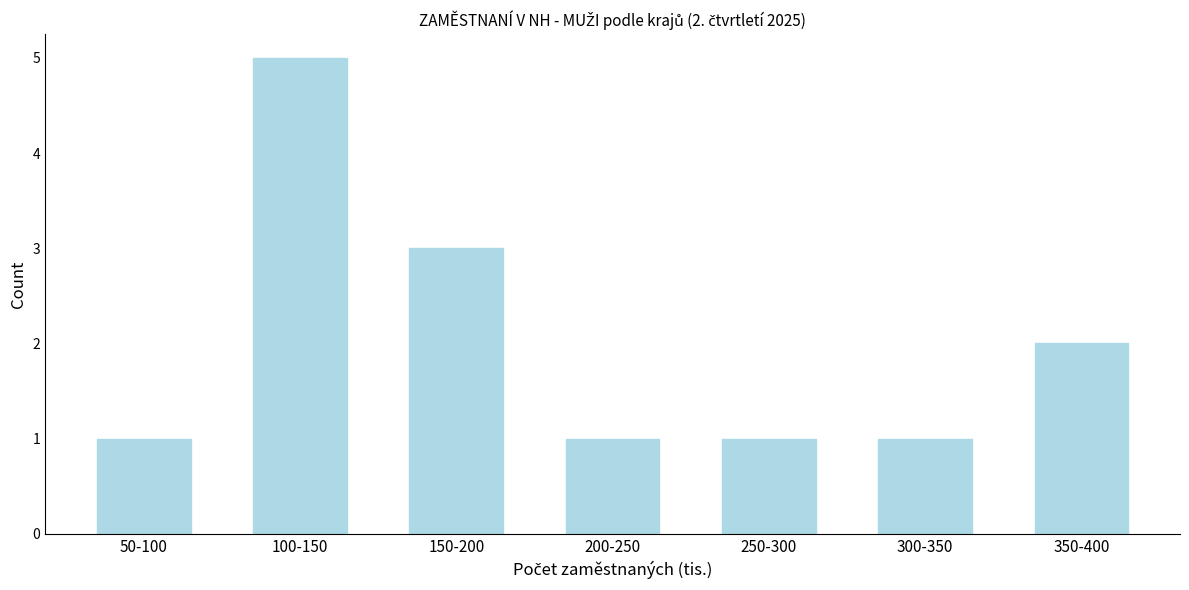

Reading left to right, extract all data points from this chart.

50-100=1	100-150=5	150-200=3	200-250=1	250-300=1	300-350=1	350-400=2